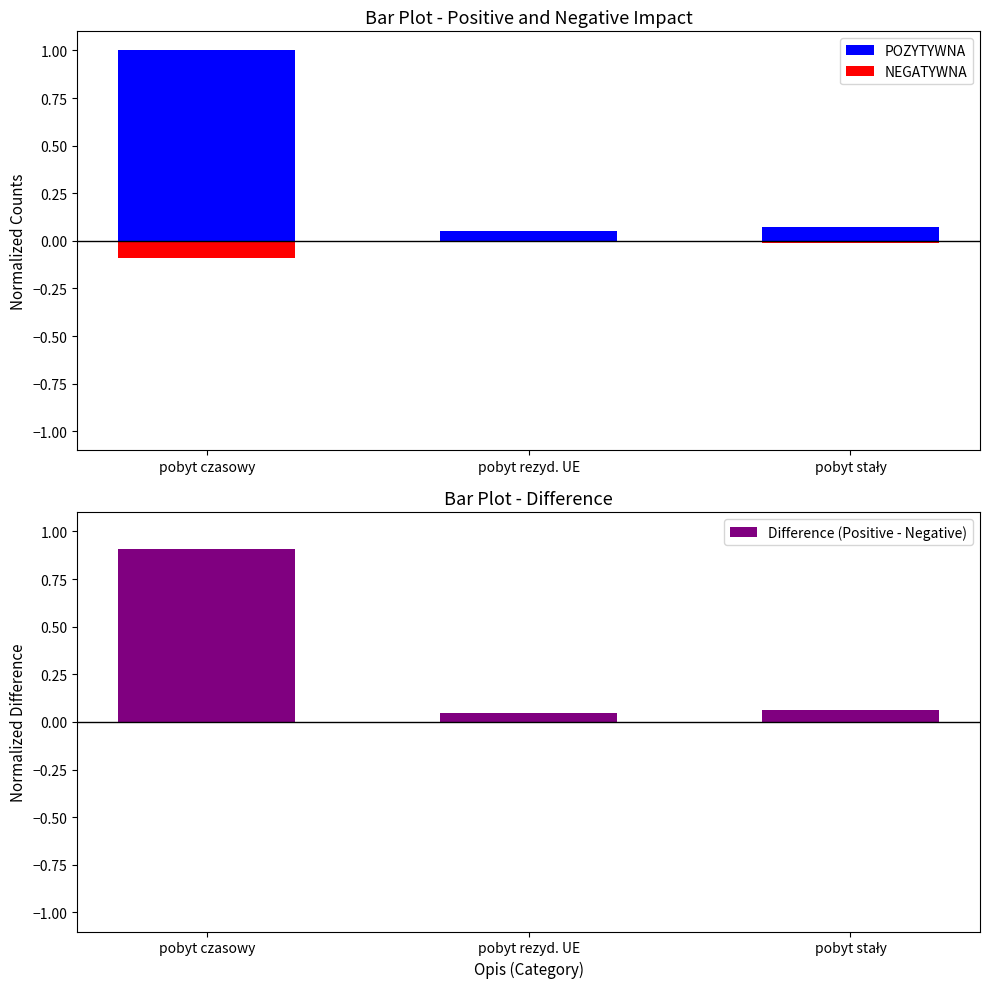

Reading right to left, what are all the values shown in this chart?

POZYTYWNA: 0.1	0.1	1.0
NEGATYWNA: -0.0	-0.0	-0.1
Difference (Positive - Negative): 0.1	0.0	0.9